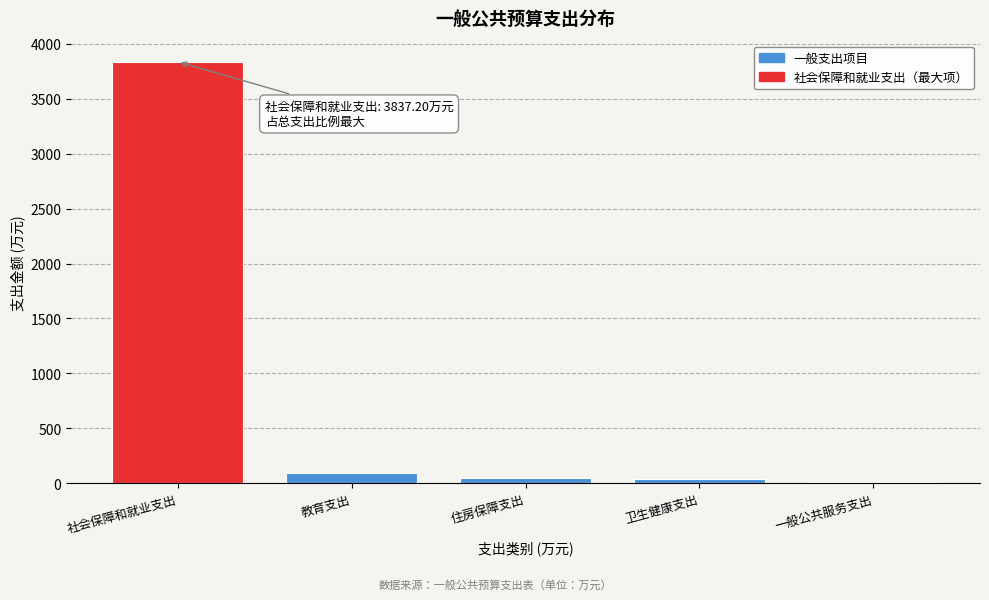

Where is the data nearest to the value 1923?

教育支出